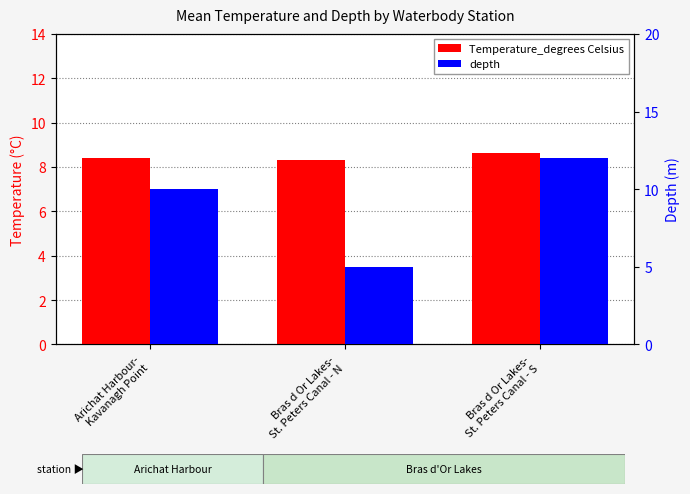

Rank the series by their maximum value, from highest to lowest.

depth, Temperature_degrees Celsius